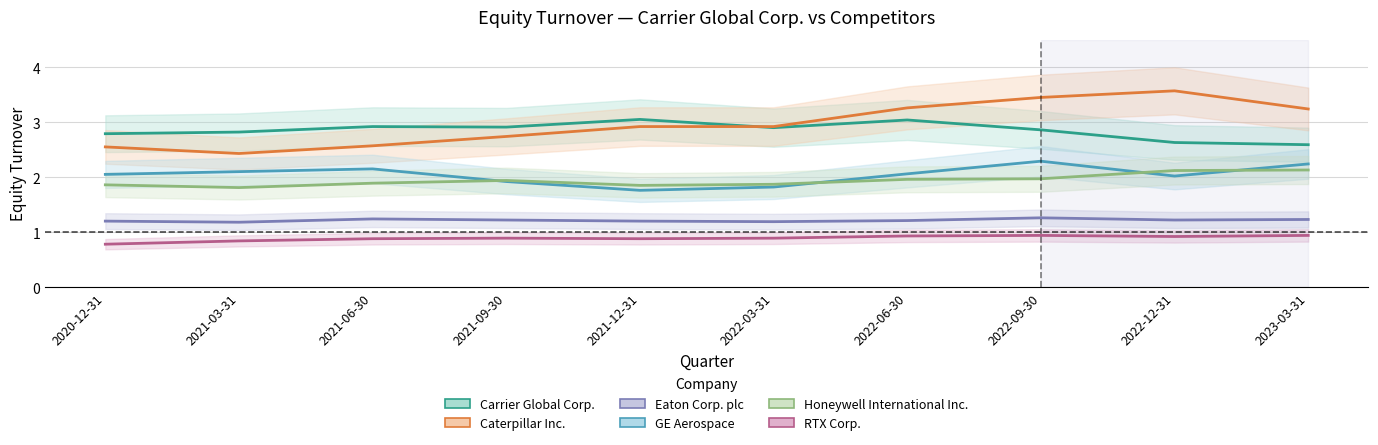

At how many categories does at least one series exceed 1?

10